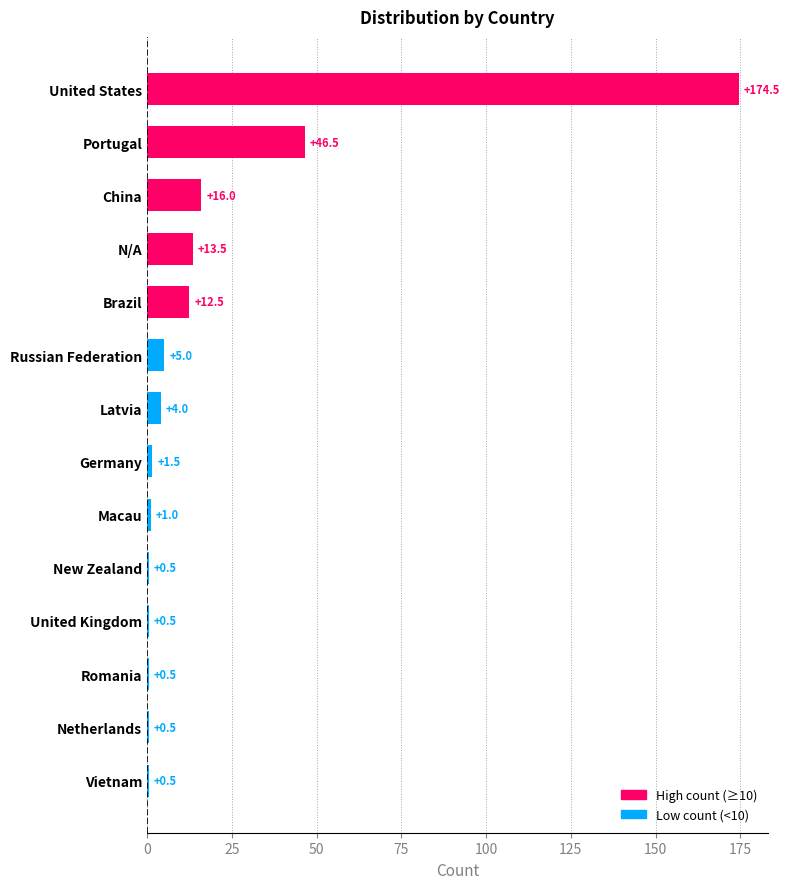

What is the average value?

19.8